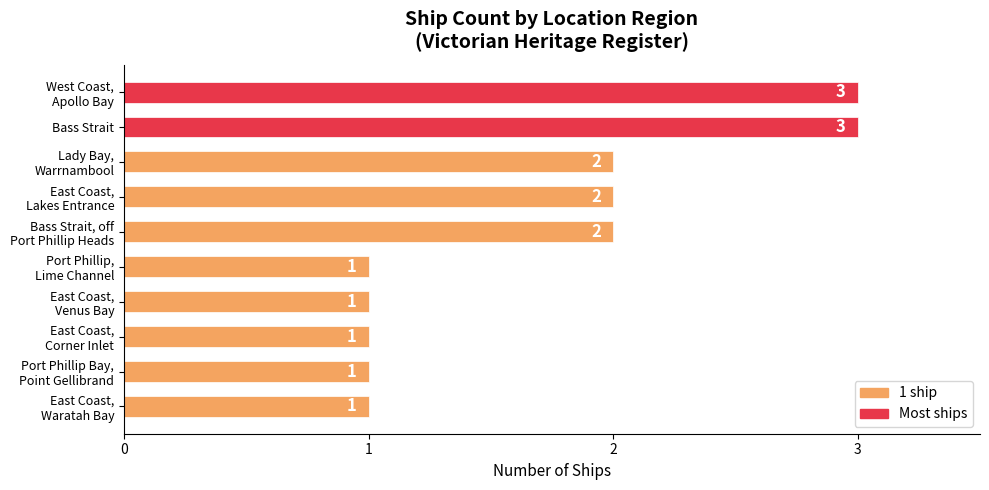

What is the sum of all values?

17